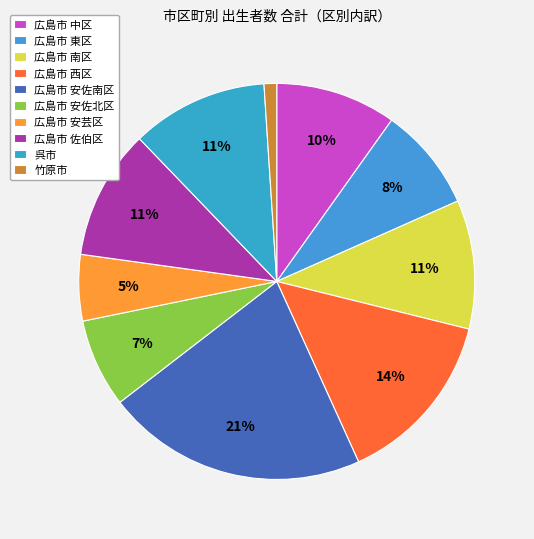

How many segments does this pie chart have?

10